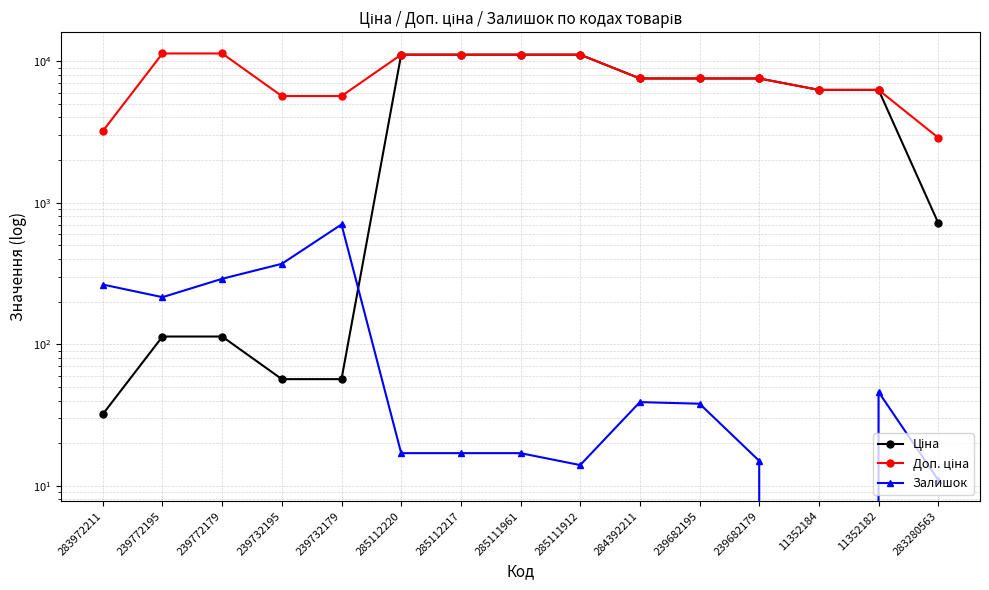

How many lines are shown in the chart?

3